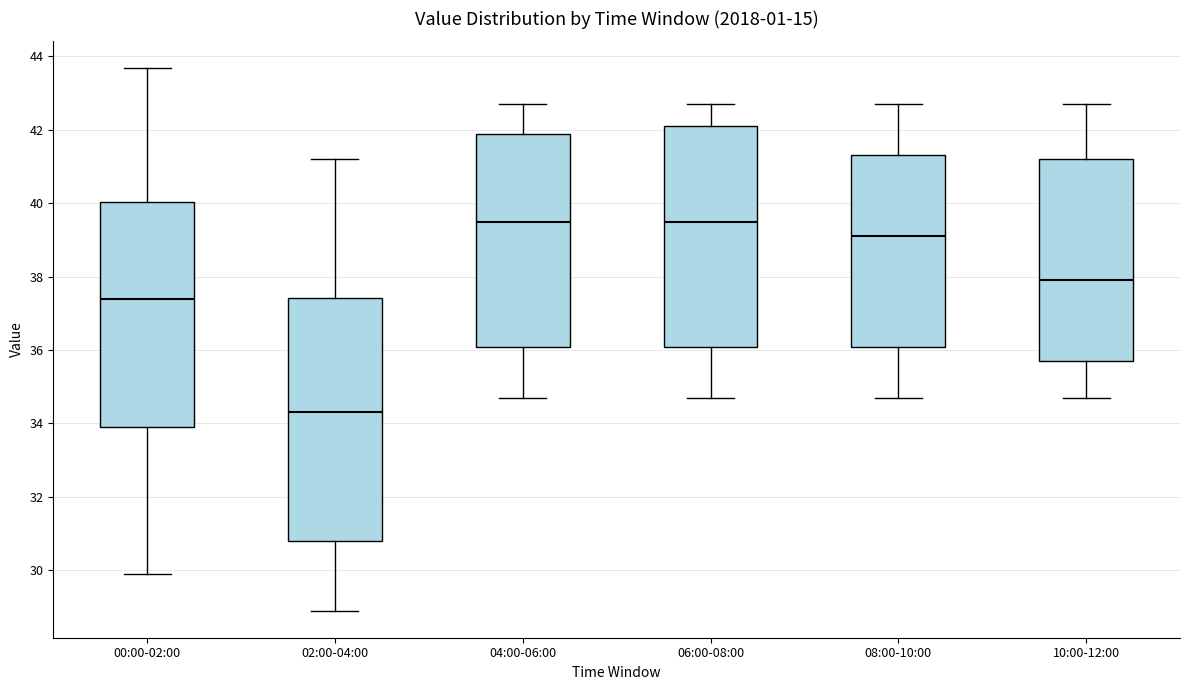

Which box is the tallest, from its lower edge to its upper edge?

02:00-04:00